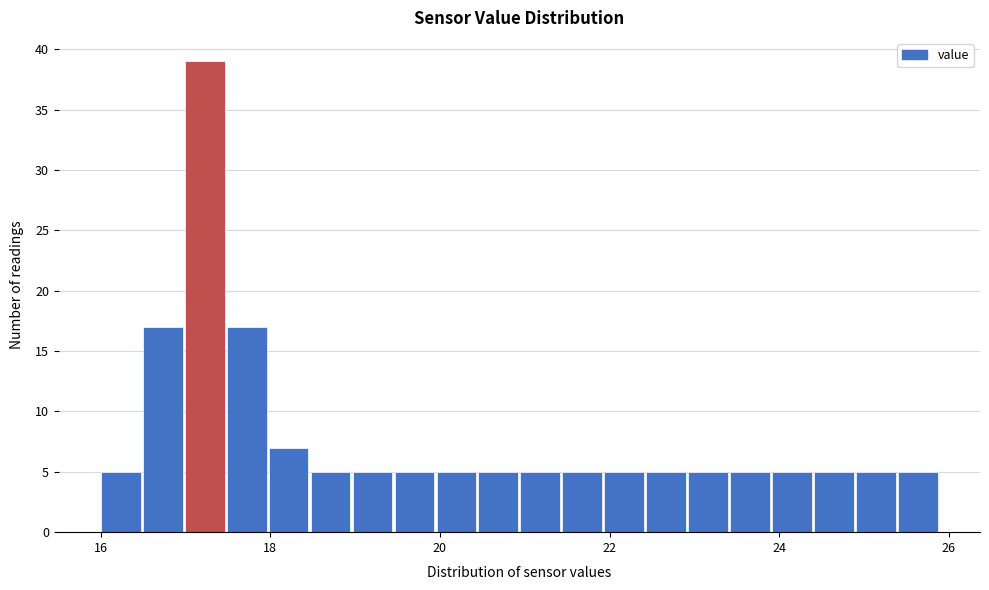

Read against the x-axis, roughly where is the centre of the tallest bar?

17.2